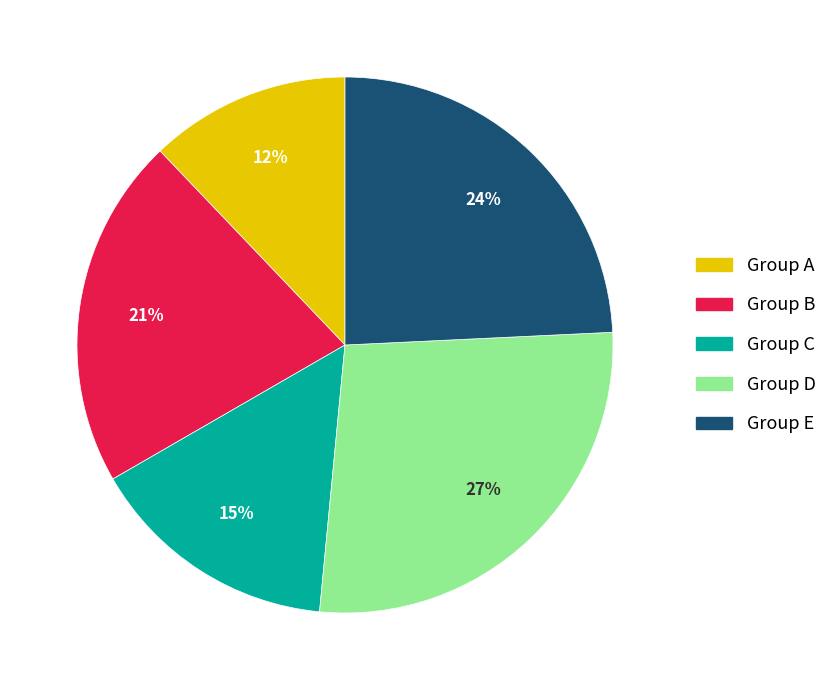

Is there a majority slice in this chart?

No